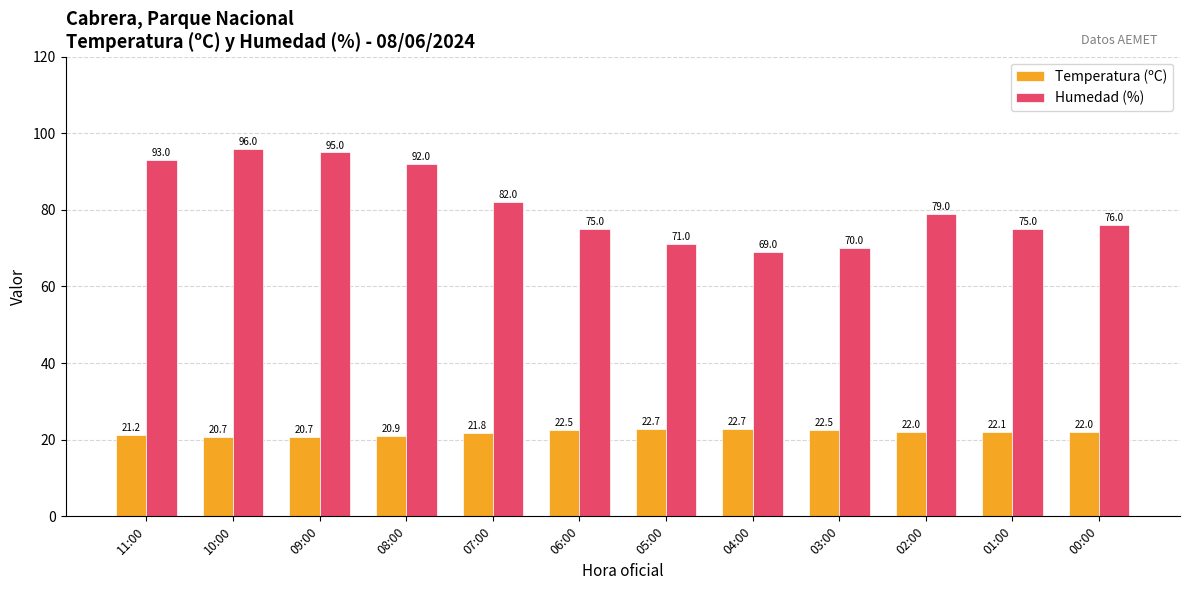

At which label does Humedad (%) reach its minimum?

04:00